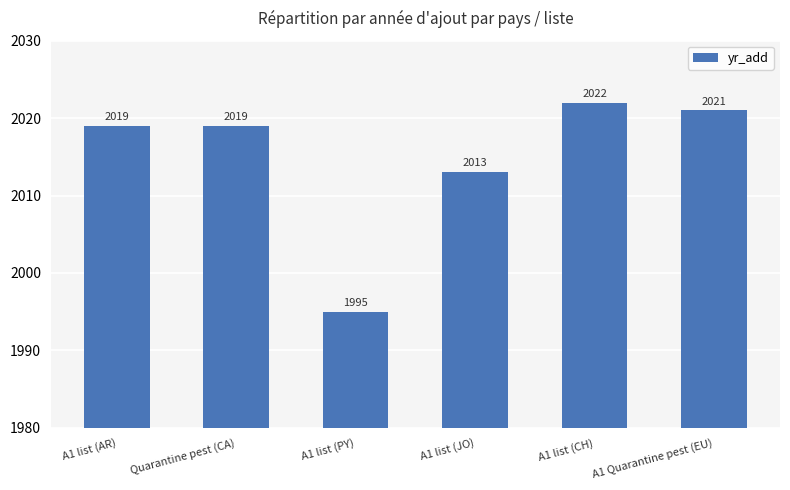

Which category has the lowest value across all series?

A1 list (PY)